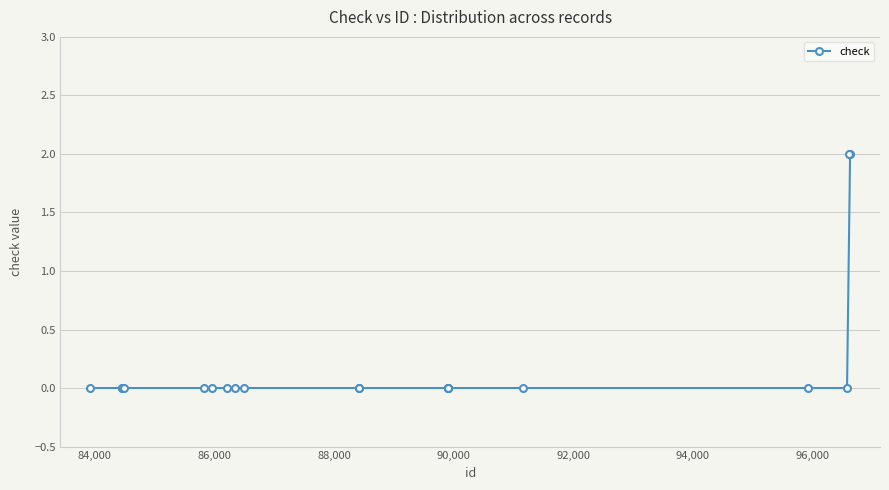

What is the sum of all values?

4